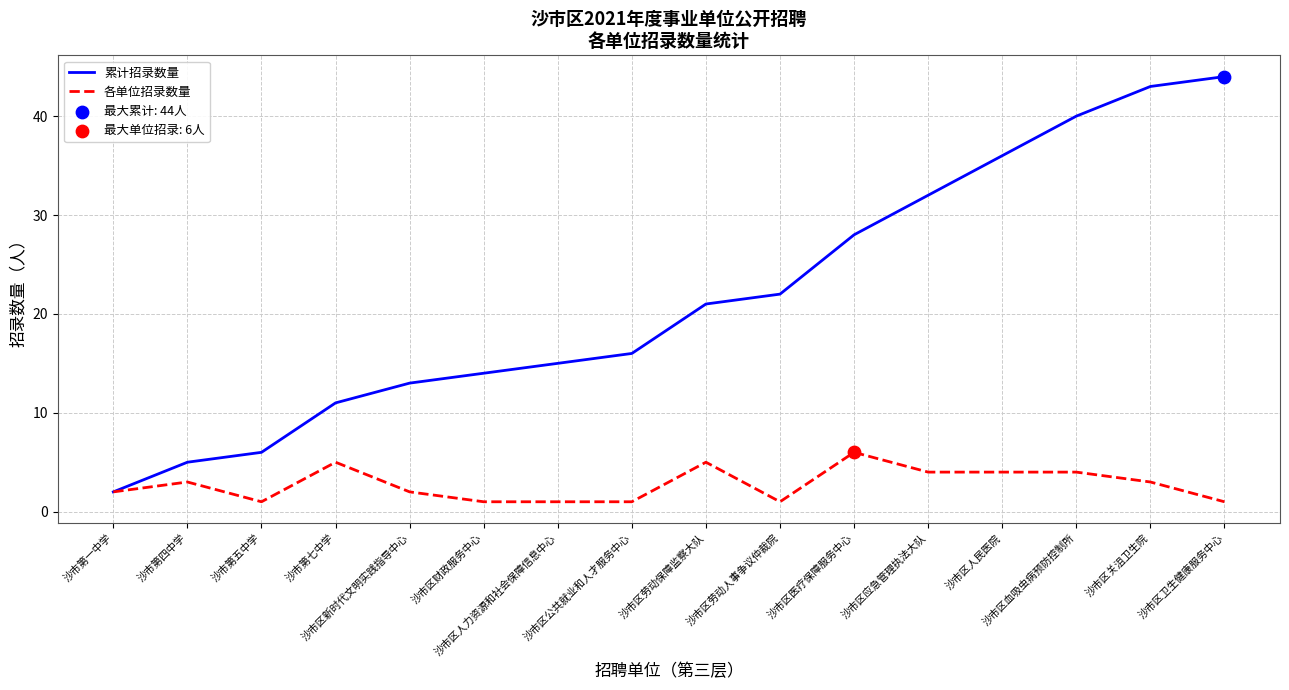

List the series in order of their peak value, lowest first.

各单位招录数量, 累计招录数量